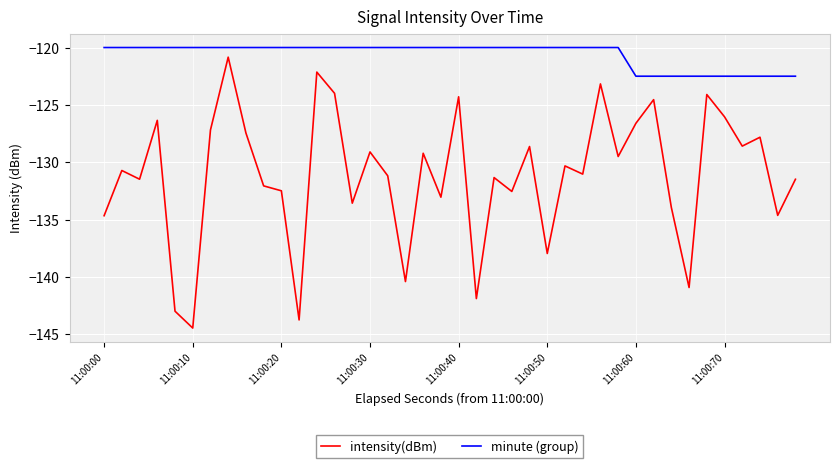

What is the sum of all intensity(dBm) values?

-5246.5